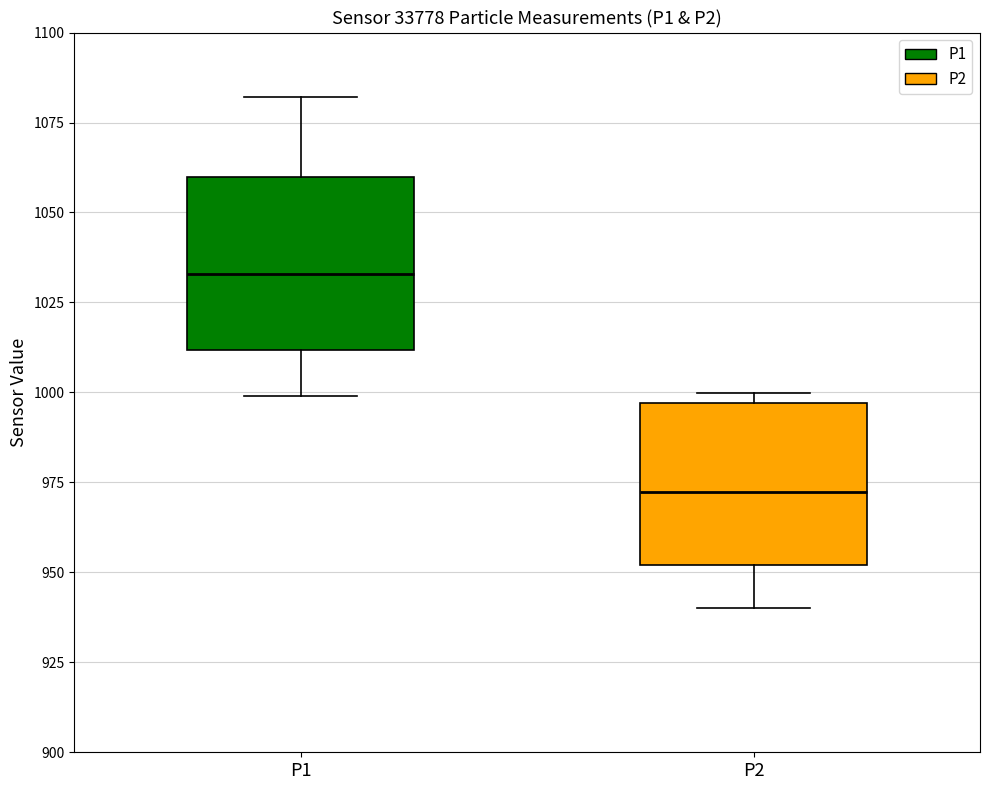

Where is the upper edge of the box for P2 on the y-axis? The values are not printed on the chart, so give them approximately, as read against the axis.

995